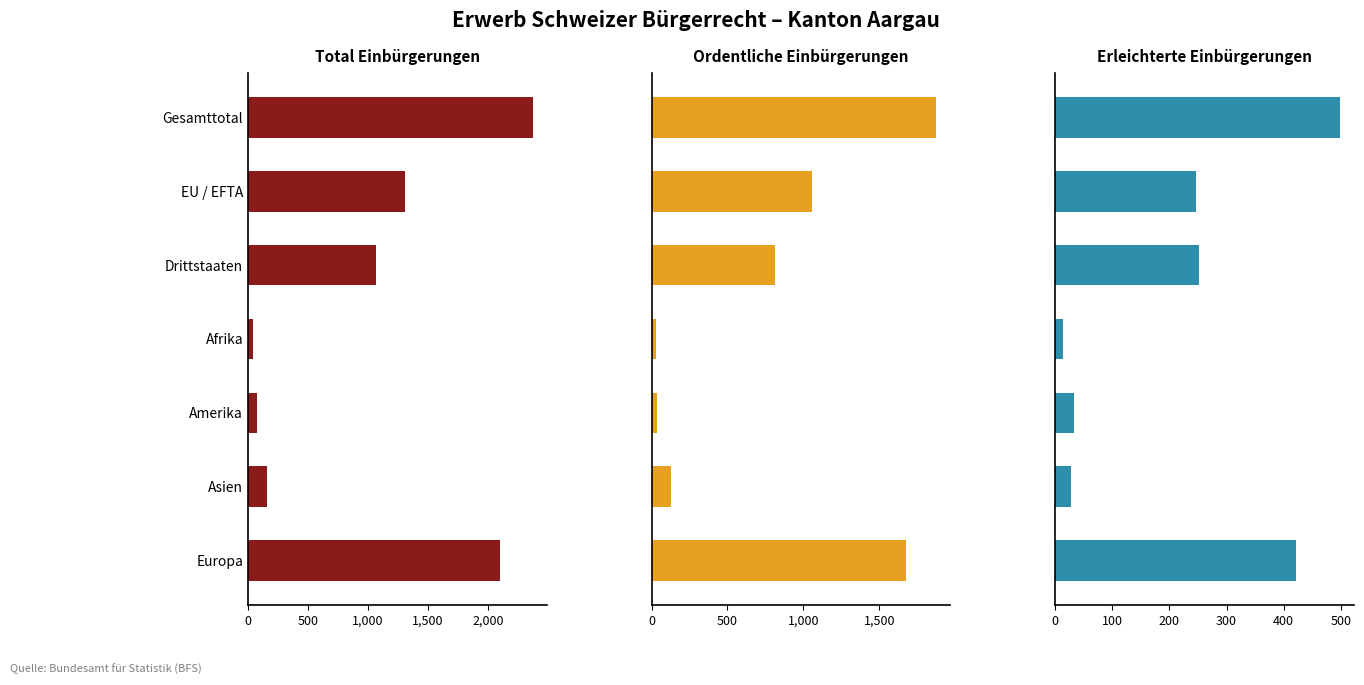

What is the sum of all Erleichterte Einbürgerungen values?

1491